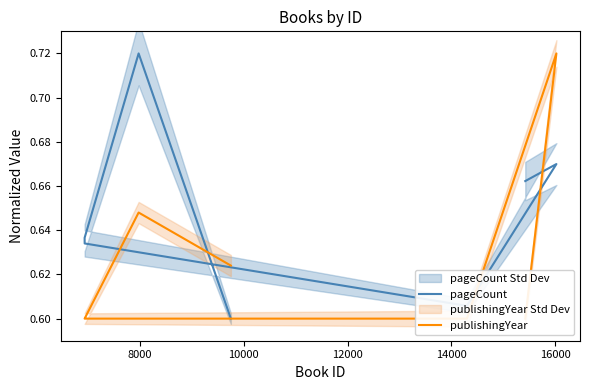

At how many categories does at least one series exceed 0?

7